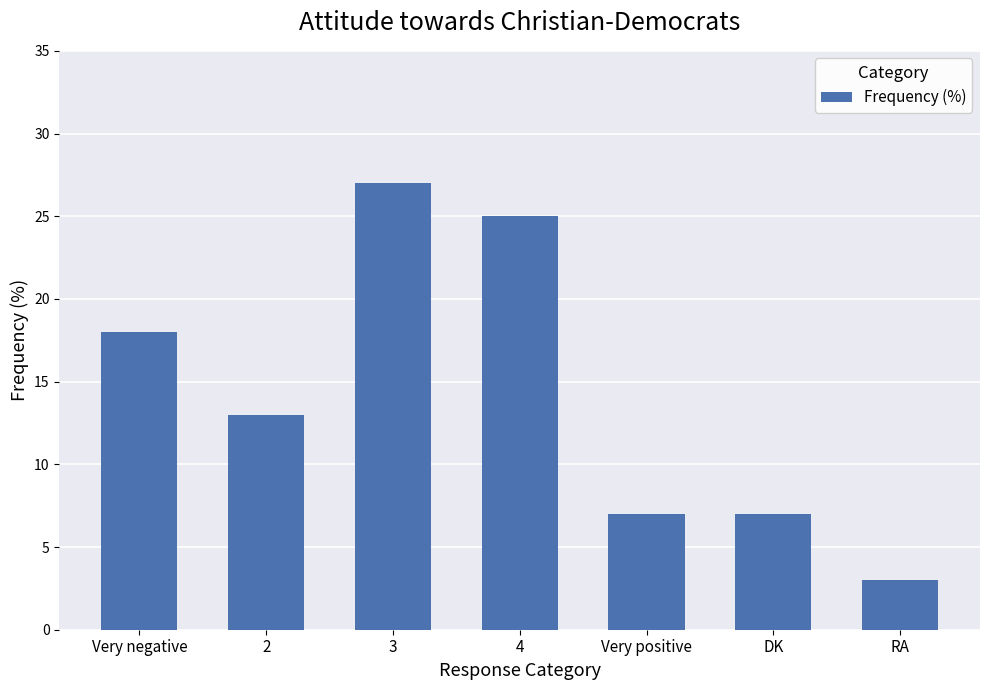

What value does the data have at 4, to the nearest 5?

25